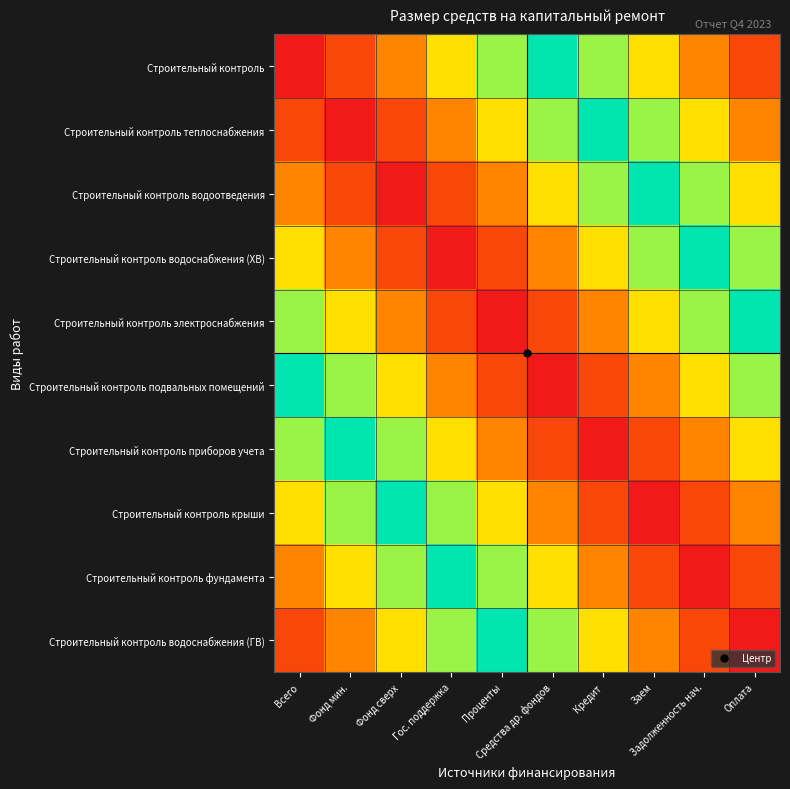

What is the total value across all series at Фонд сверх?

3.1